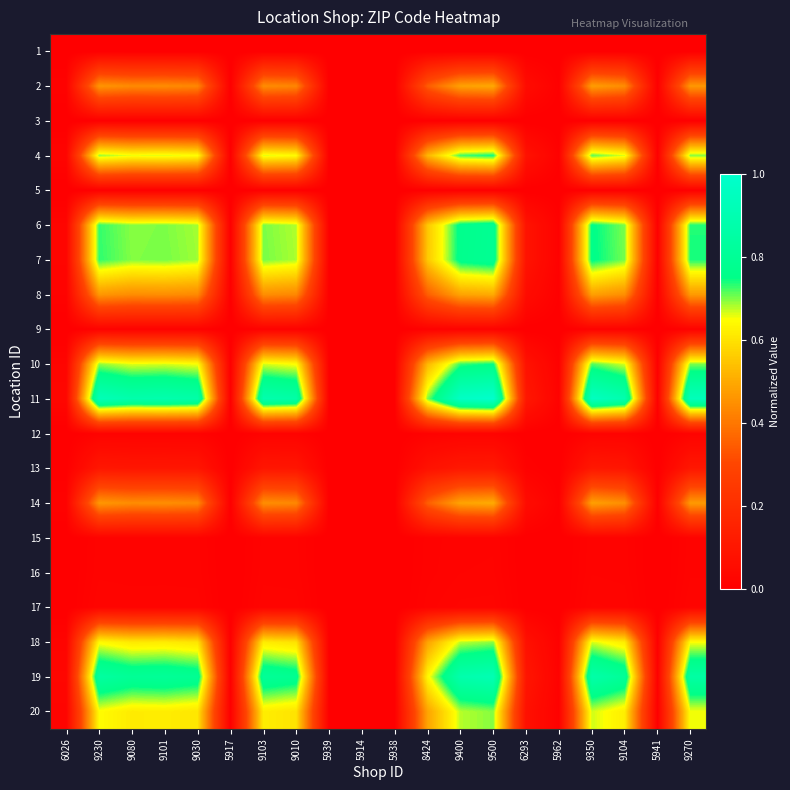

Reading left to right, extract all data points from this chart.

1: 6026=0.0	9230=0.0	9080=0.0	9101=0.0	9030=0.0	5917=0.0	9103=0.0	9010=0.0	5939=0.0	5914=0.0	5938=0.0	8424=0.0	9400=0.0	9500=0.0	6293=0.0	5962=0.0	9350=0.0	9104=0.0	5941=0.0	9270=0.0
2: 6026=0.0	9230=0.5	9080=0.4	9101=0.4	9030=0.4	5917=0.0	9103=0.4	9010=0.4	5939=0.0	5914=0.0	5938=0.0	8424=0.3	9400=0.5	9500=0.5	6293=0.1	5962=0.0	9350=0.5	9104=0.4	5941=0.0	9270=0.5
3: 6026=0.0	9230=0.0	9080=0.0	9101=0.0	9030=0.0	5917=0.0	9103=0.0	9010=0.0	5939=0.0	5914=0.0	5938=0.0	8424=0.0	9400=0.0	9500=0.0	6293=0.0	5962=0.0	9350=0.0	9104=0.0	5941=0.0	9270=0.0
4: 6026=0.0	9230=0.7	9080=0.7	9101=0.7	9030=0.6	5917=0.0	9103=0.7	9010=0.6	5939=0.0	5914=0.0	5938=0.0	8424=0.5	9400=0.7	9500=0.7	6293=0.1	5962=0.0	9350=0.7	9104=0.7	5941=0.0	9270=0.7
5: 6026=0.0	9230=0.0	9080=0.0	9101=0.0	9030=0.0	5917=0.0	9103=0.0	9010=0.0	5939=0.0	5914=0.0	5938=0.0	8424=0.0	9400=0.0	9500=0.0	6293=0.0	5962=0.0	9350=0.0	9104=0.0	5941=0.0	9270=0.0
6: 6026=0.0	9230=0.7	9080=0.7	9101=0.7	9030=0.7	5917=0.0	9103=0.7	9010=0.7	5939=0.0	5914=0.0	5938=0.0	8424=0.6	9400=0.8	9500=0.8	6293=0.1	5962=0.0	9350=0.8	9104=0.7	5941=0.0	9270=0.7
7: 6026=0.0	9230=0.7	9080=0.7	9101=0.7	9030=0.7	5917=0.0	9103=0.7	9010=0.7	5939=0.0	5914=0.0	5938=0.0	8424=0.6	9400=0.8	9500=0.8	6293=0.1	5962=0.0	9350=0.8	9104=0.7	5941=0.0	9270=0.7
8: 6026=0.0	9230=0.5	9080=0.4	9101=0.4	9030=0.4	5917=0.0	9103=0.4	9010=0.4	5939=0.0	5914=0.0	5938=0.0	8424=0.4	9400=0.5	9500=0.5	6293=0.1	5962=0.0	9350=0.5	9104=0.4	5941=0.0	9270=0.5
9: 6026=0.0	9230=0.0	9080=0.0	9101=0.0	9030=0.0	5917=0.0	9103=0.0	9010=0.0	5939=0.0	5914=0.0	5938=0.0	8424=0.0	9400=0.0	9500=0.0	6293=0.0	5962=0.0	9350=0.0	9104=0.0	5941=0.0	9270=0.0
10: 6026=0.0	9230=0.7	9080=0.7	9101=0.7	9030=0.6	5917=0.0	9103=0.7	9010=0.6	5939=0.0	5914=0.0	5938=0.0	8424=0.5	9400=0.7	9500=0.7	6293=0.1	5962=0.0	9350=0.7	9104=0.7	5941=0.0	9270=0.7
11: 6026=0.0	9230=0.9	9080=0.9	9101=0.9	9030=0.9	5917=0.0	9103=0.9	9010=0.9	5939=0.0	5914=0.0	5938=0.0	8424=0.7	9400=1.0	9500=1.0	6293=0.1	5962=0.0	9350=1.0	9104=0.9	5941=0.0	9270=0.9
12: 6026=0.0	9230=0.0	9080=0.0	9101=0.0	9030=0.0	5917=0.0	9103=0.0	9010=0.0	5939=0.0	5914=0.0	5938=0.0	8424=0.0	9400=0.0	9500=0.0	6293=0.0	5962=0.0	9350=0.0	9104=0.0	5941=0.0	9270=0.0
13: 6026=0.0	9230=0.1	9080=0.1	9101=0.1	9030=0.1	5917=0.0	9103=0.1	9010=0.1	5939=0.0	5914=0.0	5938=0.0	8424=0.1	9400=0.1	9500=0.1	6293=0.0	5962=0.0	9350=0.1	9104=0.1	5941=0.0	9270=0.1
14: 6026=0.0	9230=0.5	9080=0.4	9101=0.4	9030=0.4	5917=0.0	9103=0.4	9010=0.4	5939=0.0	5914=0.0	5938=0.0	8424=0.4	9400=0.5	9500=0.5	6293=0.1	5962=0.0	9350=0.5	9104=0.4	5941=0.0	9270=0.5
15: 6026=0.0	9230=0.0	9080=0.0	9101=0.0	9030=0.0	5917=0.0	9103=0.0	9010=0.0	5939=0.0	5914=0.0	5938=0.0	8424=0.0	9400=0.0	9500=0.0	6293=0.0	5962=0.0	9350=0.0	9104=0.0	5941=0.0	9270=0.0
16: 6026=0.0	9230=0.0	9080=0.0	9101=0.0	9030=0.0	5917=0.0	9103=0.0	9010=0.0	5939=0.0	5914=0.0	5938=0.0	8424=0.0	9400=0.0	9500=0.0	6293=0.0	5962=0.0	9350=0.0	9104=0.0	5941=0.0	9270=0.0
17: 6026=0.0	9230=0.0	9080=0.0	9101=0.0	9030=0.0	5917=0.0	9103=0.0	9010=0.0	5939=0.0	5914=0.0	5938=0.0	8424=0.0	9400=0.0	9500=0.0	6293=0.0	5962=0.0	9350=0.0	9104=0.0	5941=0.0	9270=0.0
18: 6026=0.0	9230=0.6	9080=0.6	9101=0.6	9030=0.6	5917=0.0	9103=0.6	9010=0.6	5939=0.0	5914=0.0	5938=0.0	8424=0.5	9400=0.7	9500=0.7	6293=0.1	5962=0.0	9350=0.7	9104=0.6	5941=0.0	9270=0.6
19: 6026=0.0	9230=0.8	9080=0.8	9101=0.8	9030=0.8	5917=0.0	9103=0.8	9010=0.8	5939=0.0	5914=0.0	5938=0.0	8424=0.6	9400=0.9	9500=0.9	6293=0.1	5962=0.0	9350=0.9	9104=0.8	5941=0.0	9270=0.9
20: 6026=0.0	9230=0.6	9080=0.6	9101=0.6	9030=0.6	5917=0.0	9103=0.6	9010=0.6	5939=0.0	5914=0.0	5938=0.0	8424=0.5	9400=0.7	9500=0.7	6293=0.1	5962=0.0	9350=0.7	9104=0.6	5941=0.0	9270=0.7